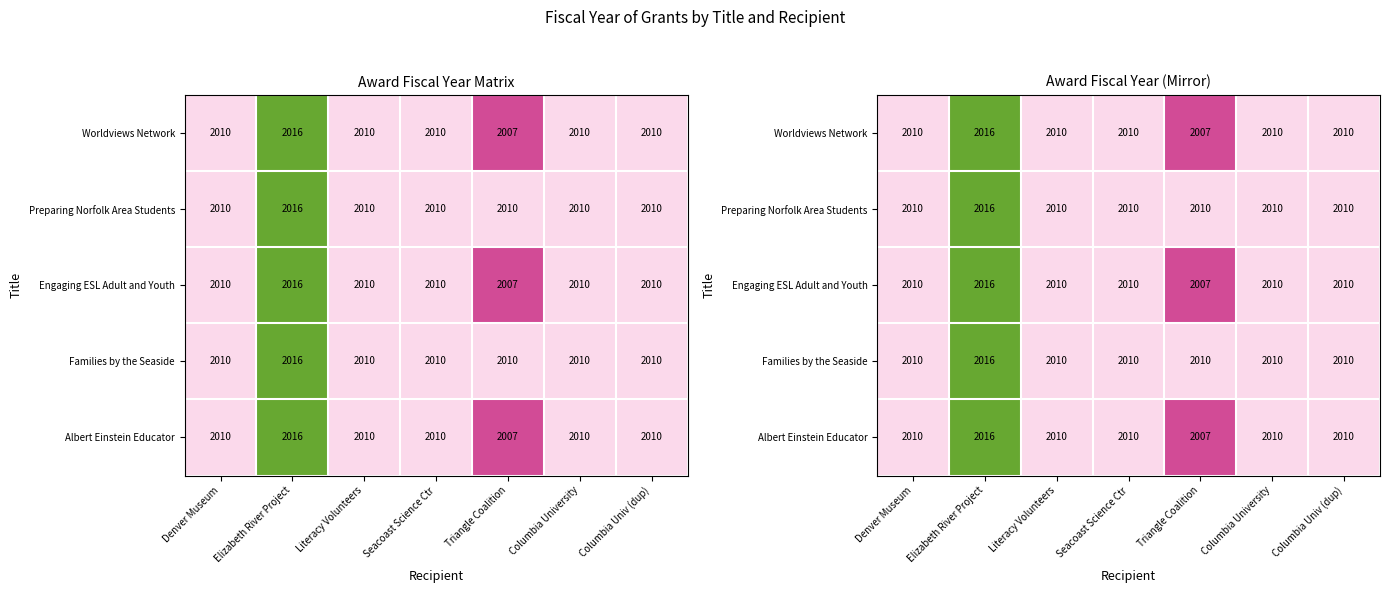

How many data points does each series have?

7